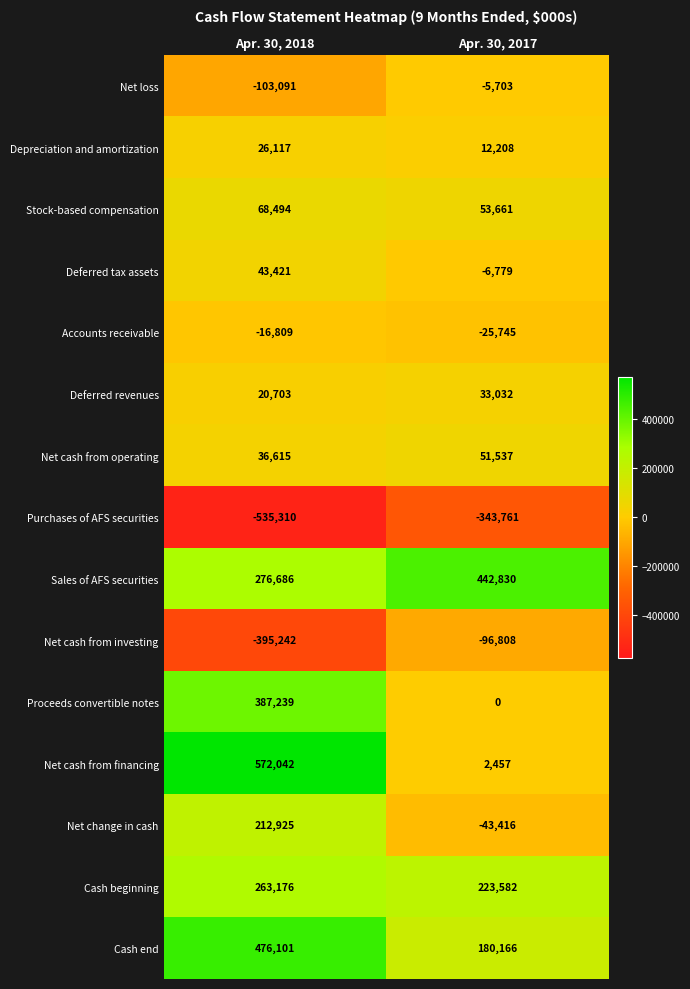

What is the difference between the Accounts receivable values at Apr. 30, 2018 and Apr. 30, 2017?

8936